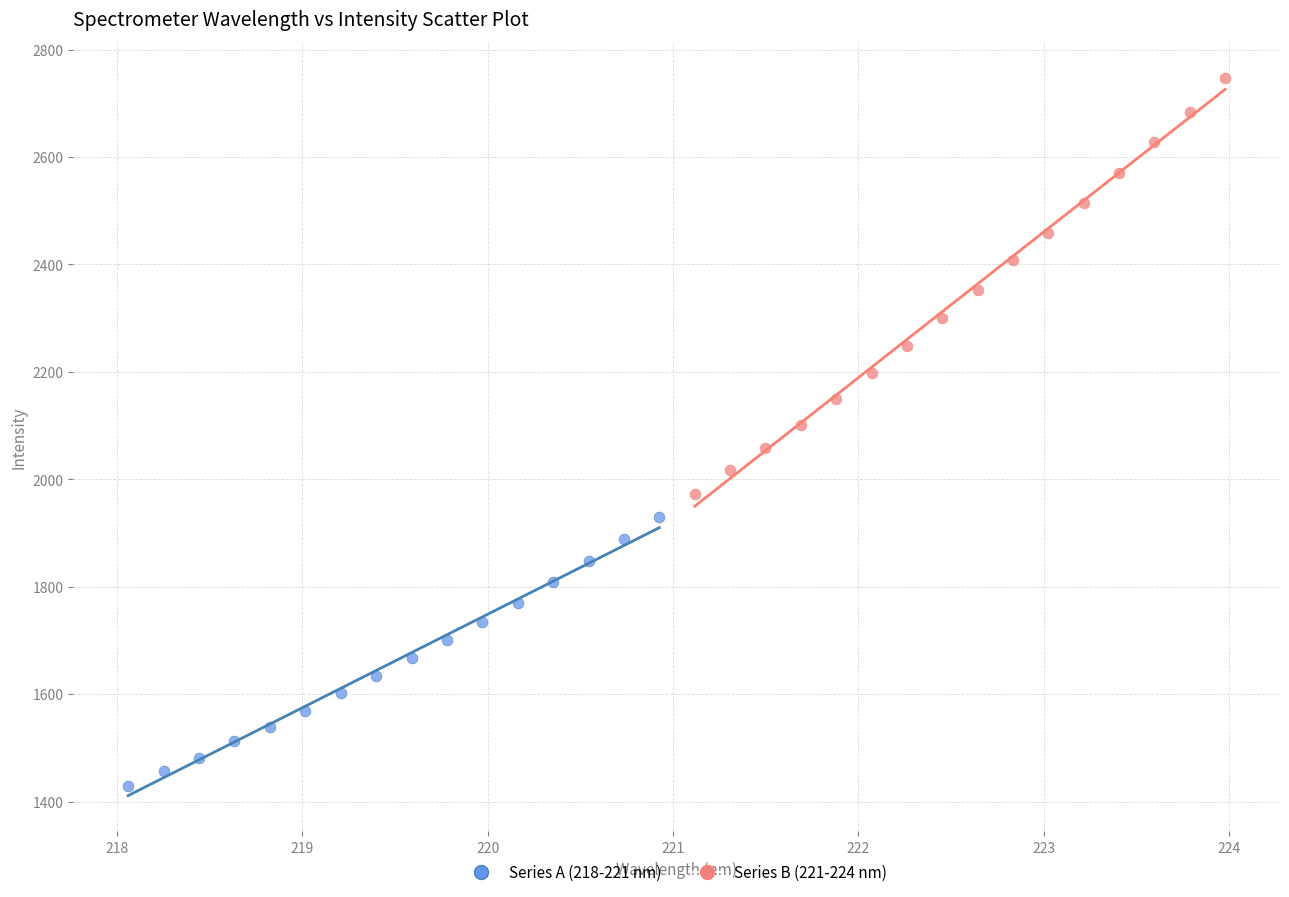

Which series reaches the maximum Y coordinate?

Series B (221-224 nm)